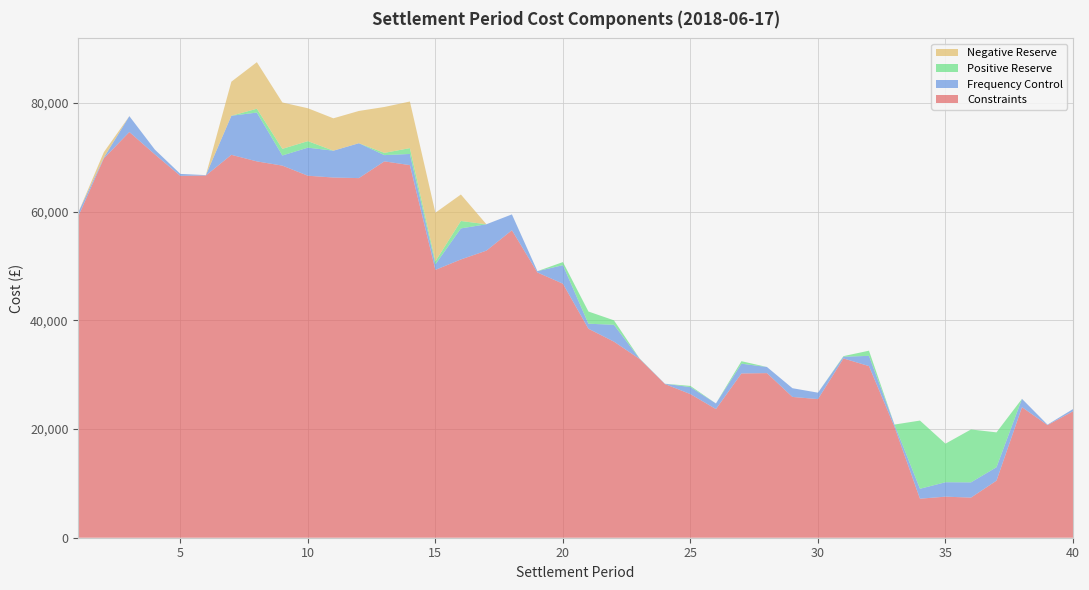

Reading left to right, what are all the values shown in this chart?

Constraints: 1=59145.6	2=69792.6	3=74647.1	4=70538.4	5=66580.8	6=66650.4	7=70452.1	8=69243.0	9=68467.3	10=66605.8	11=66275.8	12=66168.7	13=69248.4	14=68556.2	15=49280.4	16=51203.9	17=52820.9	18=56577.3	19=48806.0	20=46736.5	21=38457.1	22=36080.8	23=32916.4	24=28277.3	25=26424.1	26=23670.2	27=30227.2	28=30288.1	29=25905.2	30=25505.6	31=32985.7	32=31579.6	33=20410.4	34=7180.6	35=7555.3	36=7383.2	37=10501.3	38=24021.3	39=20719.8	40=23261.0
Frequency Control: 1=726.0	2=156.7	3=2924.0	4=875.8	5=358.9	6=66.3	7=7187.4	8=8985.8	9=1865.5	10=5166.7	11=4939.8	12=6421.0	13=1149.6	14=2054.4	15=1026.5	16=5709.6	17=4854.9	18=2916.1	19=240.6	20=3414.4	21=922.7	22=3098.2	23=72.5	24=56.3	25=1290.4	26=1034.8	27=1797.4	28=1127.2	29=1605.4	30=1183.0	31=322.7	32=1883.6	33=411.0	34=1825.8	35=2656.1	36=2805.1	37=2468.4	38=1531.5	39=88.6	40=410.8
Positive Reserve: 1=0.0	2=0.0	3=0.0	4=0.0	5=0.0	6=0.0	7=0.0	8=704.9	9=1220.6	10=1197.4	11=0.0	12=0.0	13=414.2	14=1074.1	15=562.6	16=1363.8	17=0.0	18=0.0	19=0.0	20=567.7	21=2242.3	22=821.5	23=38.0	24=0.0	25=216.4	26=1.2	27=457.5	28=0.0	29=0.0	30=0.0	31=103.9	32=950.0	33=0.0	34=12549.2	35=7094.6	36=9730.8	37=6413.9	38=0.0	39=0.0	40=0.0
Negative Reserve: 1=0.0	2=985.9	3=0.0	4=0.0	5=0.0	6=0.0	7=6268.9	8=8564.8	9=8531.5	10=6051.6	11=5955.4	12=5934.4	13=8444.0	14=8575.2	15=8930.5	16=4874.0	17=0.0	18=0.0	19=0.0	20=0.0	21=0.0	22=0.0	23=0.0	24=0.0	25=0.0	26=0.0	27=0.0	28=0.0	29=0.0	30=0.0	31=0.0	32=0.0	33=0.0	34=0.0	35=0.0	36=0.0	37=0.0	38=0.0	39=0.0	40=0.0